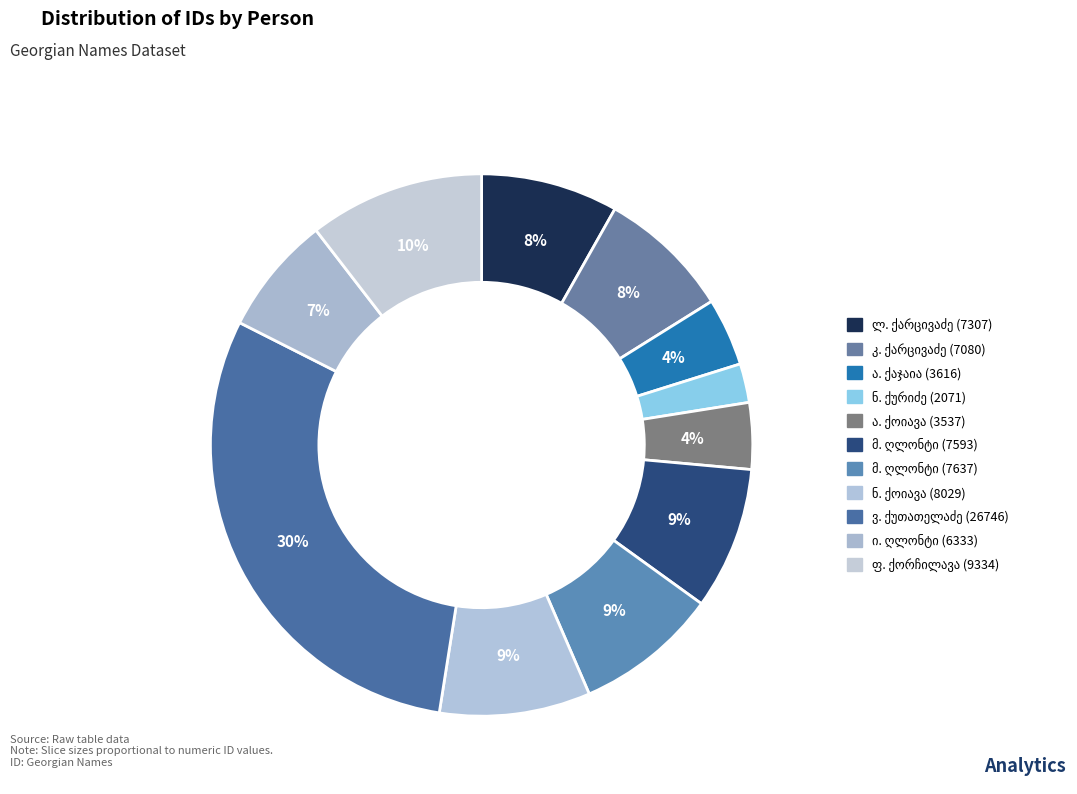

Combined, do ნოე ალმასხანის ძე ქურიძე and ალექსანდრე დავითის ძე ქაჯაია account for over 50%?

No